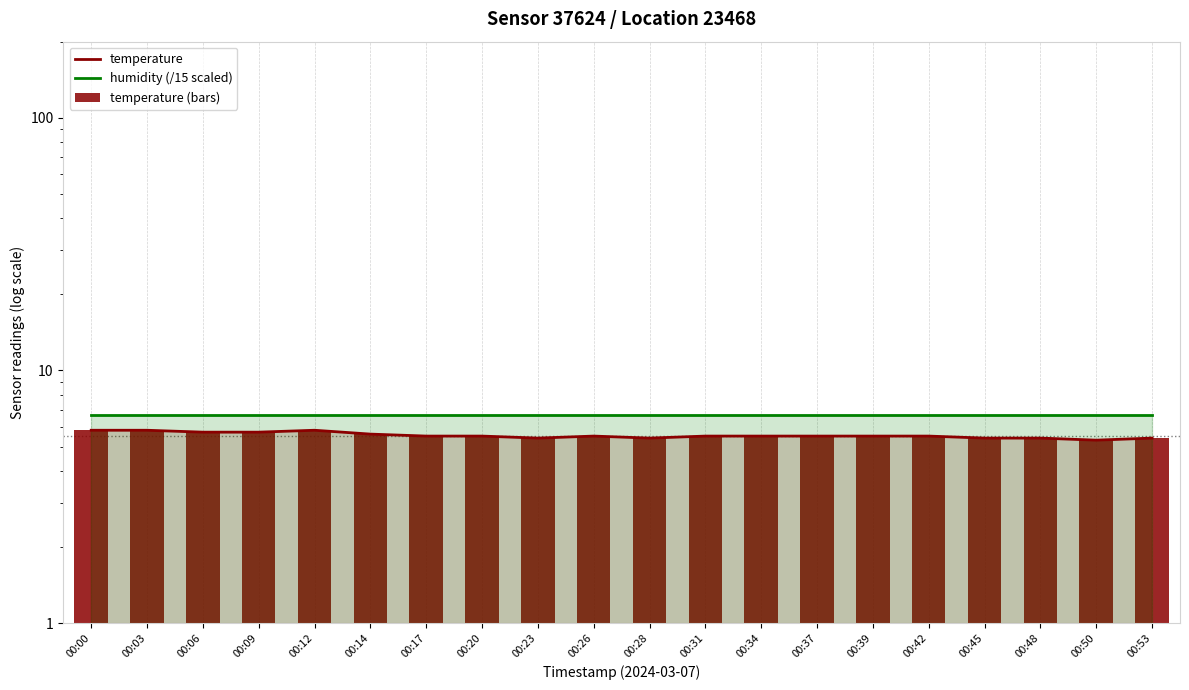

Reading left to right, list all the values displayed in this chart.

temperature: 00:00=5.8	00:03=5.8	00:06=5.7	00:09=5.7	00:12=5.8	00:14=5.6	00:17=5.5	00:20=5.5	00:23=5.4	00:26=5.5	00:28=5.4	00:31=5.5	00:34=5.5	00:37=5.5	00:39=5.5	00:42=5.5	00:45=5.4	00:48=5.4	00:50=5.3	00:53=5.4
humidity (/15 scaled): 00:00=6.7	00:03=6.7	00:06=6.7	00:09=6.7	00:12=6.7	00:14=6.7	00:17=6.7	00:20=6.7	00:23=6.7	00:26=6.7	00:28=6.7	00:31=6.7	00:34=6.7	00:37=6.7	00:39=6.7	00:42=6.7	00:45=6.7	00:48=6.7	00:50=6.7	00:53=6.7
temperature (bars): 00:00=5.8	00:03=5.8	00:06=5.7	00:09=5.7	00:12=5.8	00:14=5.6	00:17=5.5	00:20=5.5	00:23=5.4	00:26=5.5	00:28=5.4	00:31=5.5	00:34=5.5	00:37=5.5	00:39=5.5	00:42=5.5	00:45=5.4	00:48=5.4	00:50=5.3	00:53=5.4